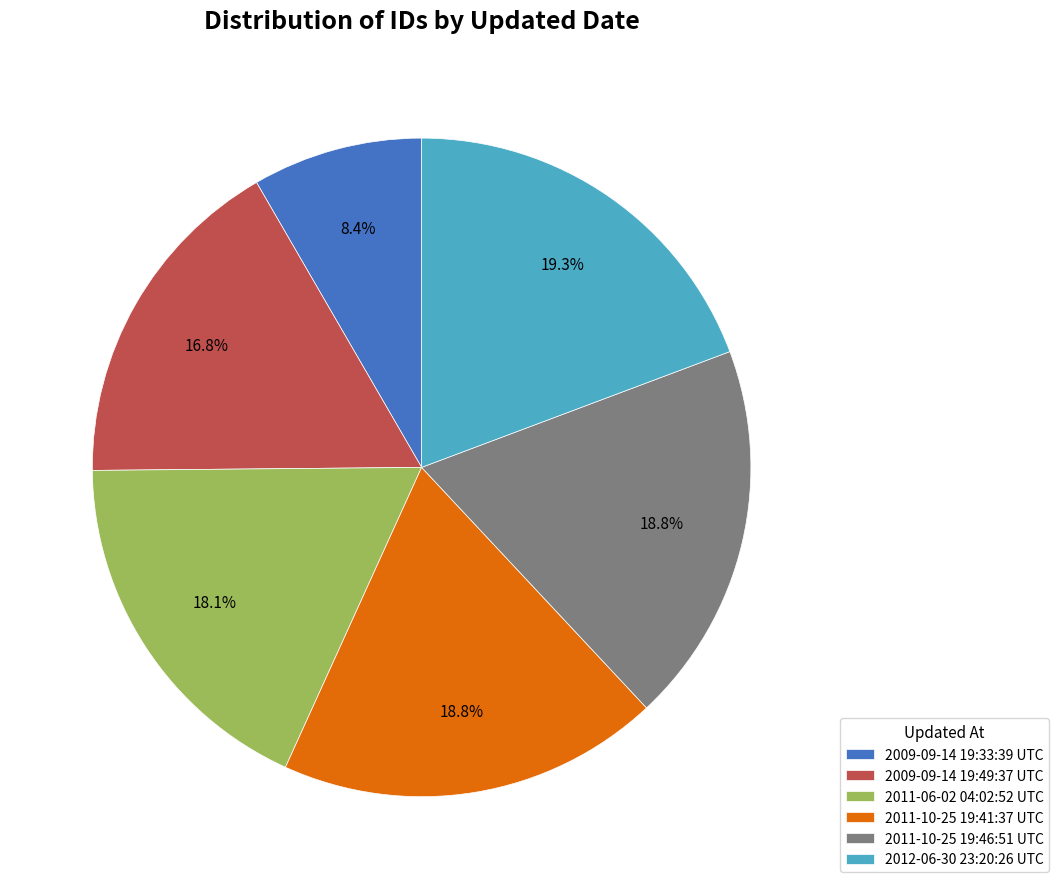

What is the smallest slice in the pie chart?

2009-09-14 19:33:39 UTC